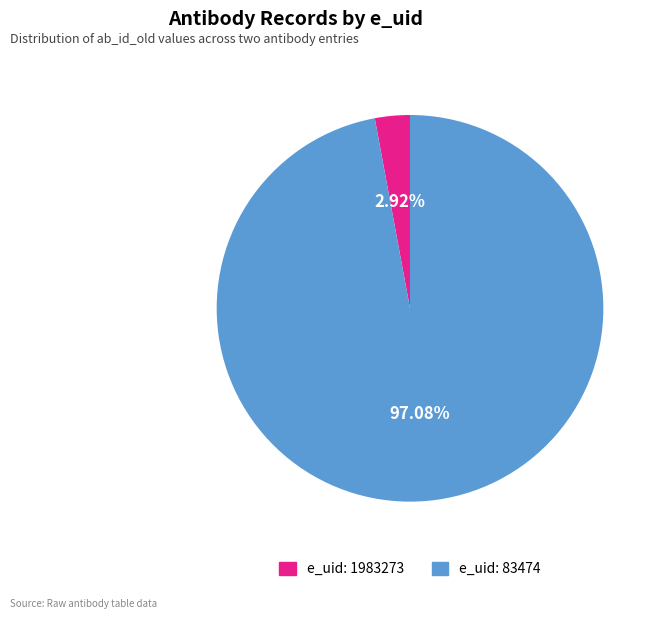

Count the number of slices in the pie.

2